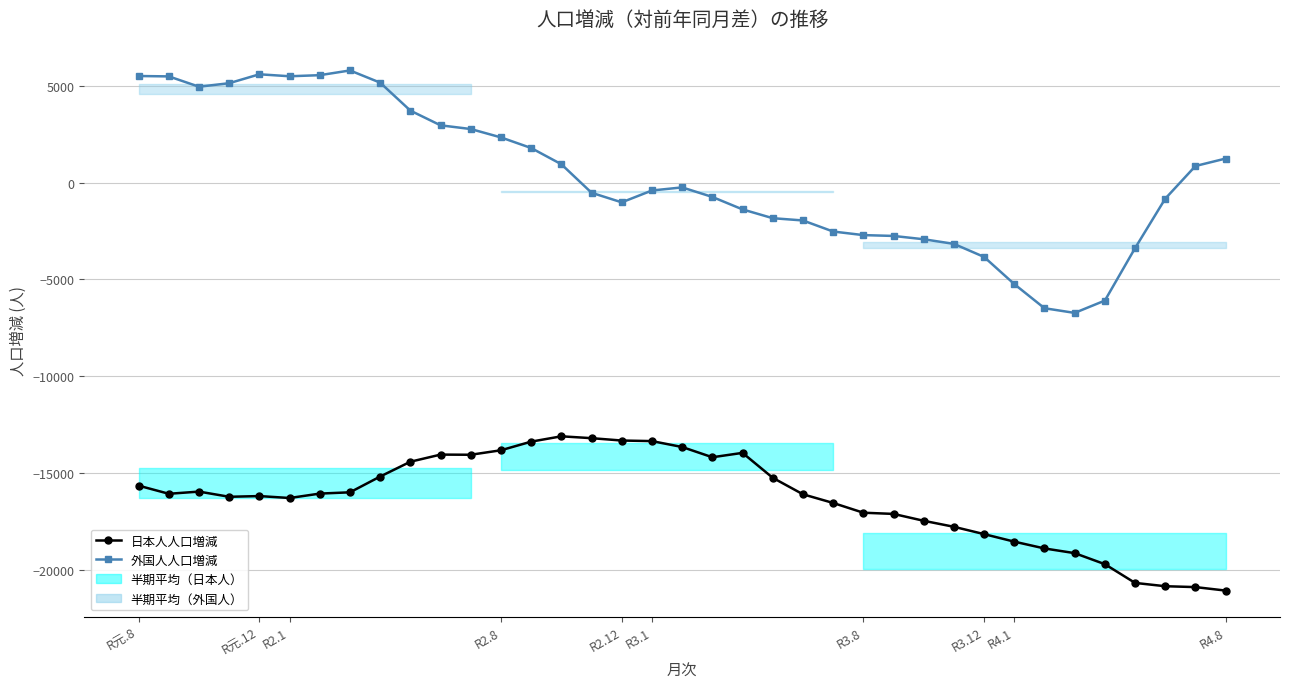

The value of 外国人人口増減 at R3.1 is -727. True or false?

False